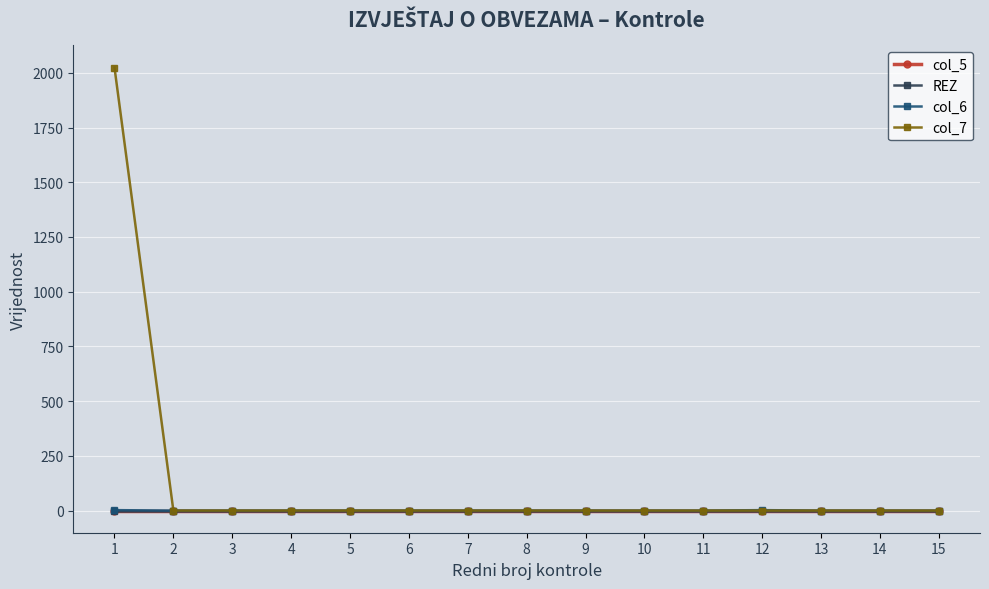

Does the chart have visible grid lines?

Yes